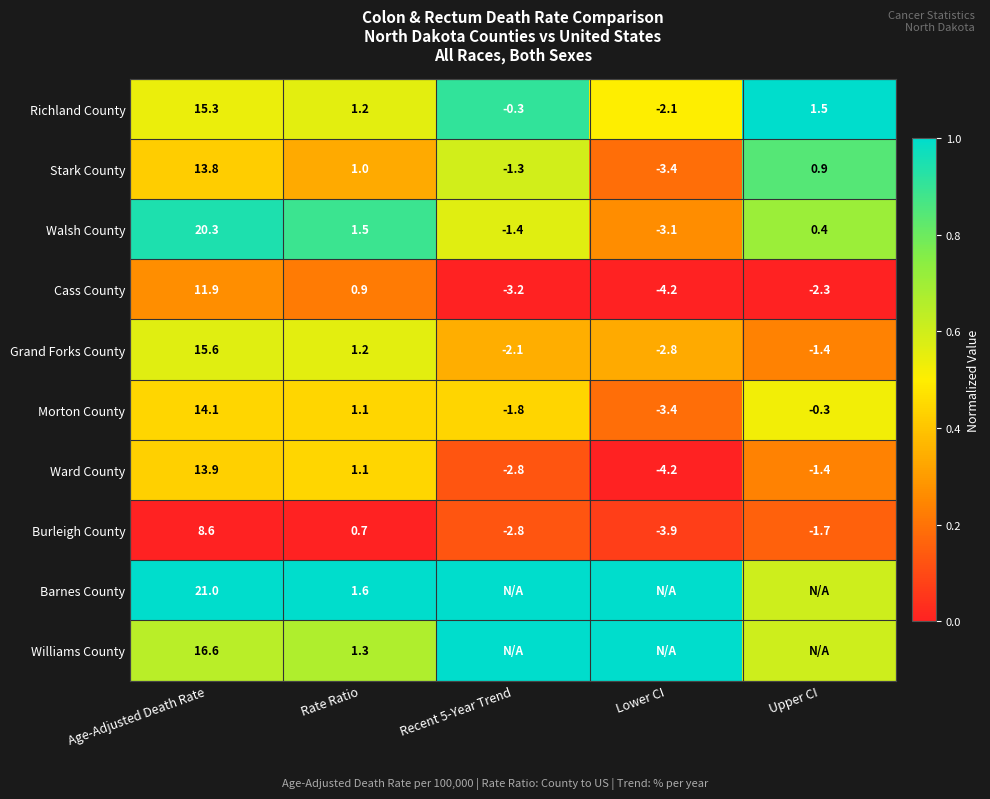

Which category has the highest value in the Stark County series?

Age-Adjusted Death Rate